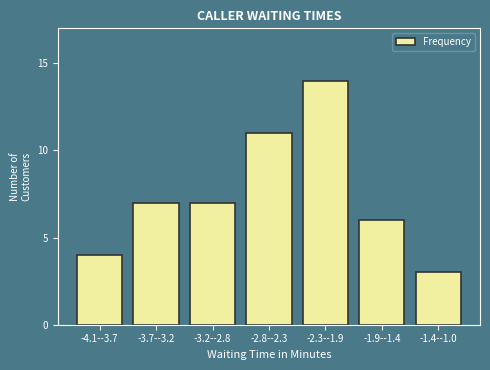

Reading left to right, list all the values displayed in this chart.

4	7	7	11	14	6	3